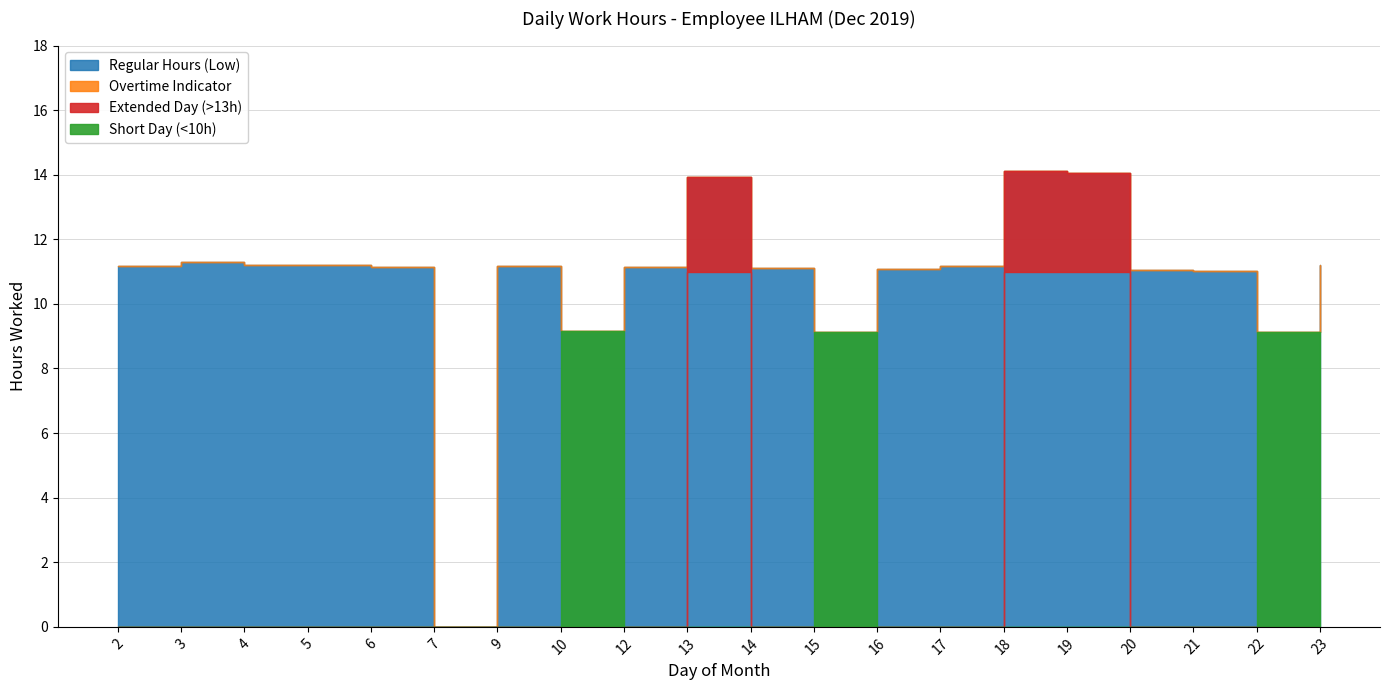

Reading right to left, transcribe all the data shown in this chart.

Regular Hours (Low): 11.2	9.1	11.0	11.1	14.0	14.1	11.2	11.1	9.1	11.1	13.9	11.1	9.2	11.2	0.0	11.1	11.2	11.2	11.3	11.2
Extended Hours: 0.0	0.0	0.0	0.0	0.0	0.0	0.0	0.0	0.0	0.0	0.0	0.0	0.0	0.0	0.0	0.0	0.0	0.0	0.0	0.0